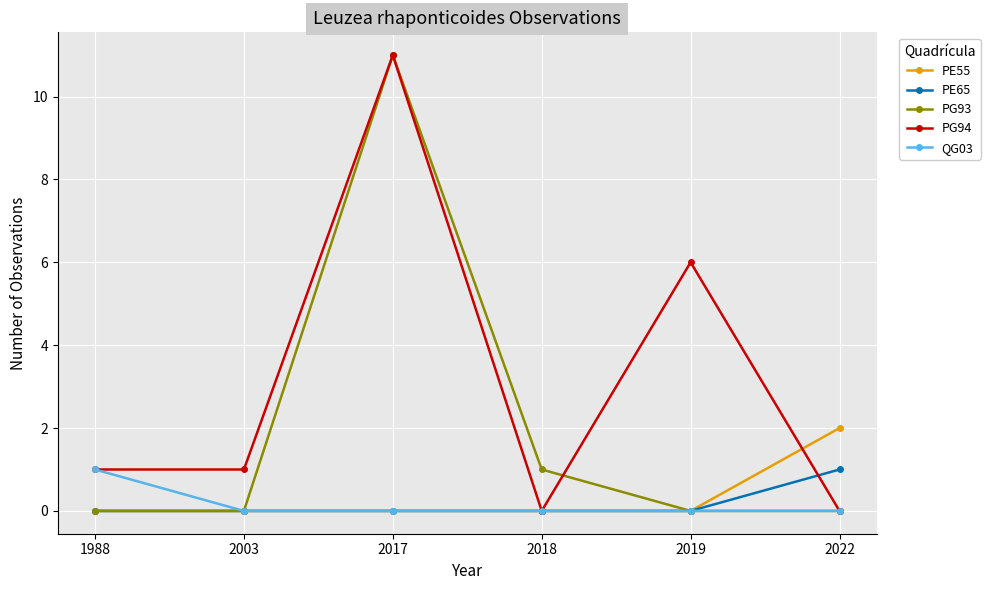

At which category is the sum across all series the highest?

2017